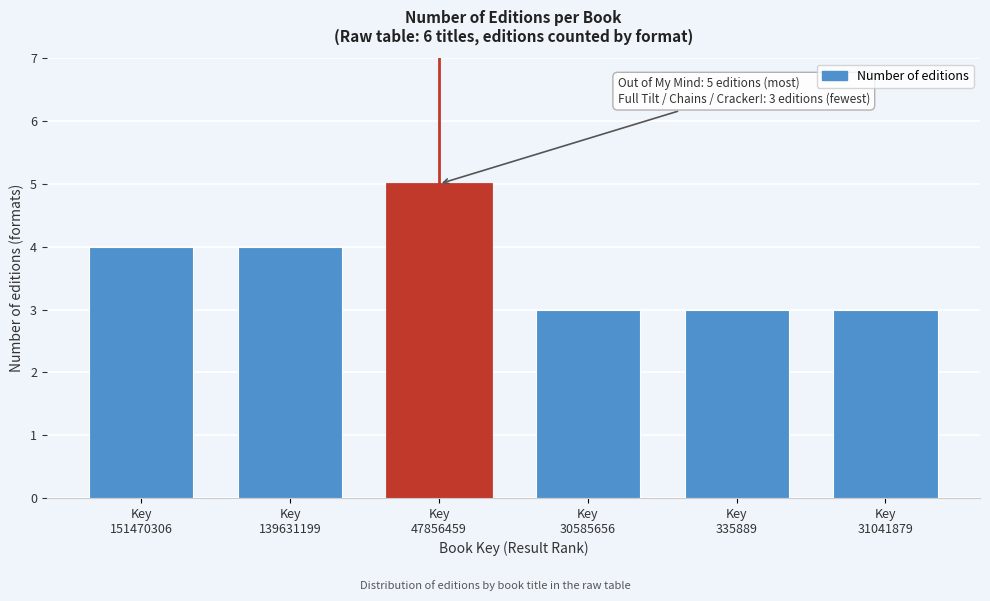

Reading right to left, list all the values displayed in this chart.

3	3	3	5	4	4